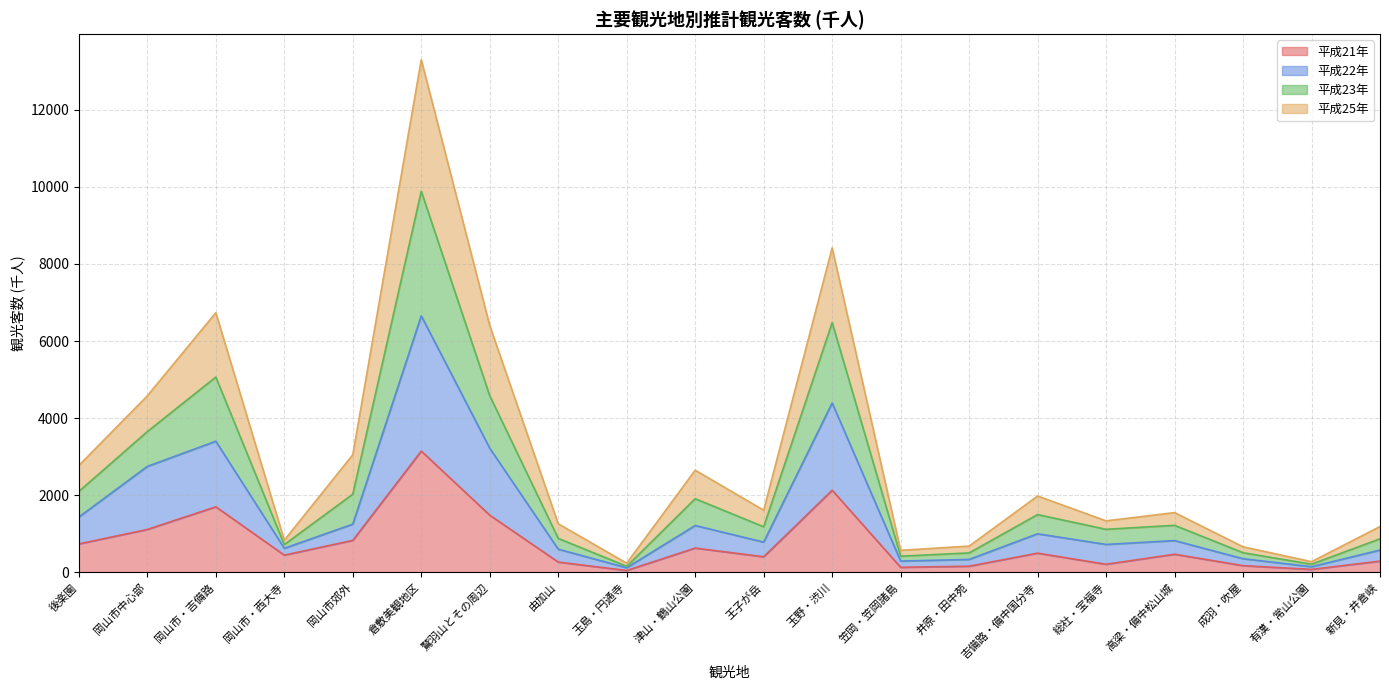

At which category is the sum across all series the highest?

倉敷美観地区